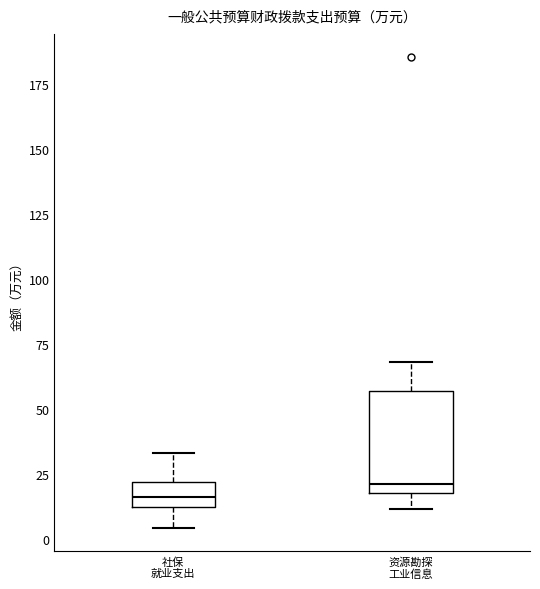

Reading left to right, transcribe this box plot: for each box, give where its median line is, the range the box spans, and where its two whiskers end, as read against the y-axis. The values are not printed on the chart, so give them approximately, as read against the axis.

社保 就业支出: median 15, box 10 to 20, whiskers 5 to 35
资源勘探 工业信息: median 20 (just above the box's lower edge), box 20 to 55, whiskers 10 to 70